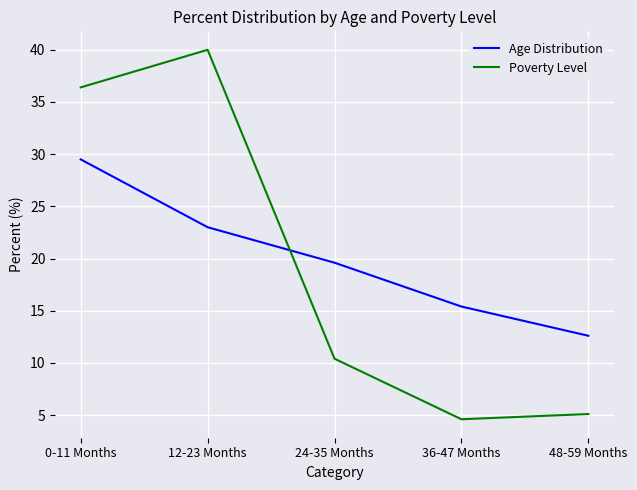

How many lines are shown in the chart?

2